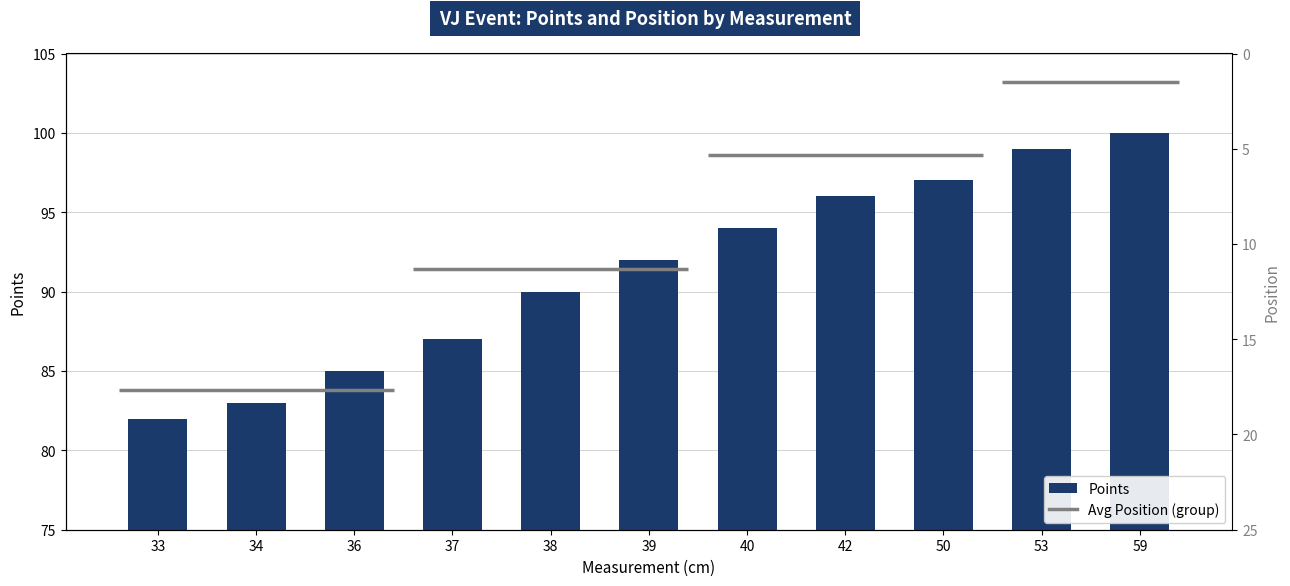

Is it true that the value at 38 is 41?

False